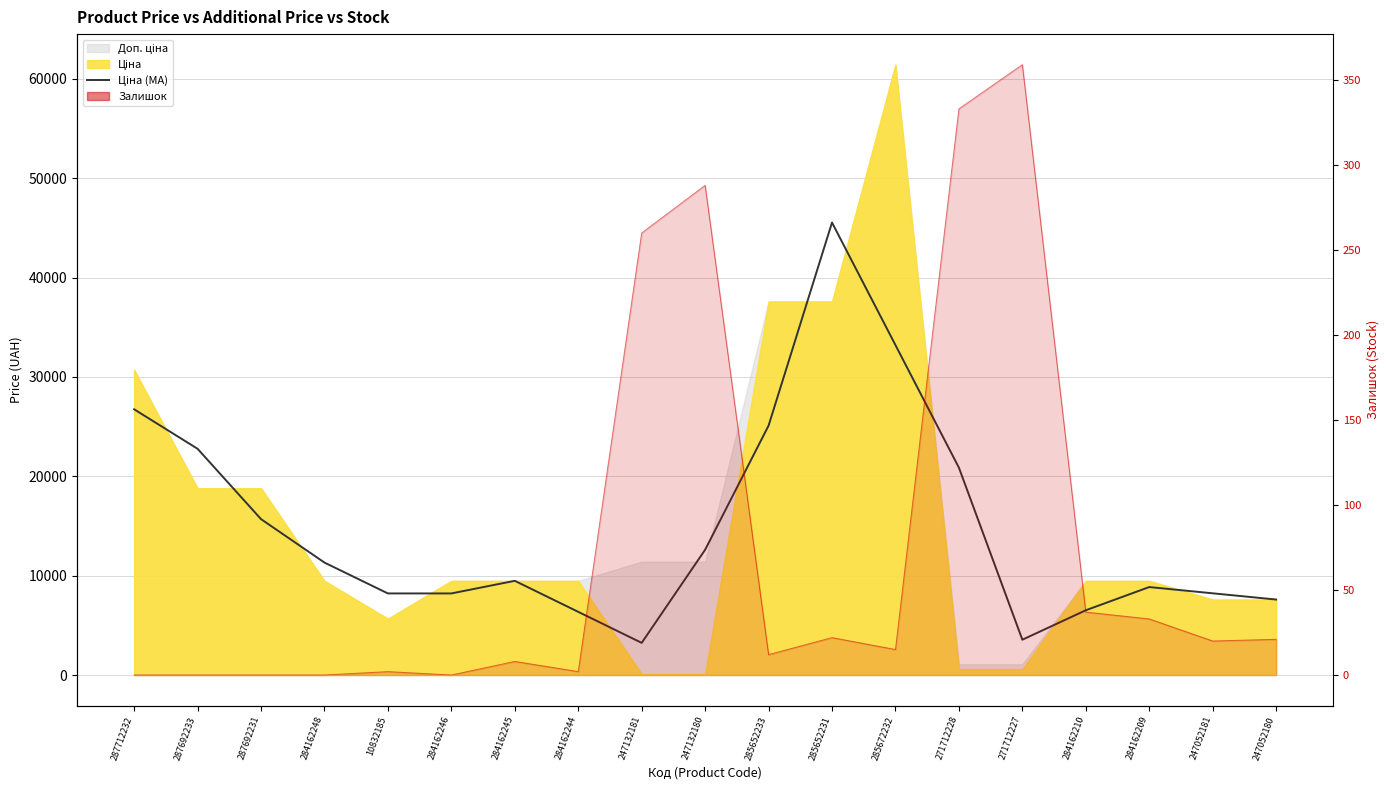

What position from the right is 247052181?

2